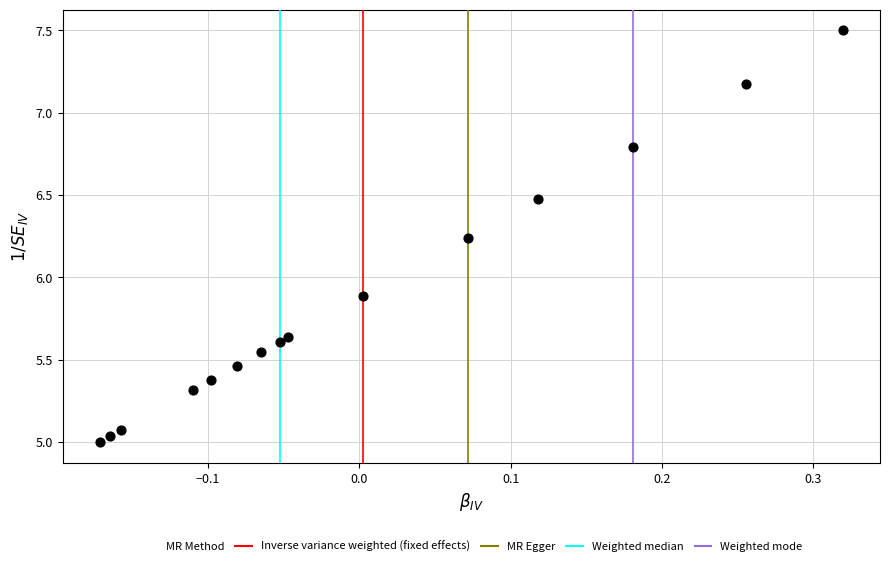

What Y value in the scatter plot is closest to 6?

5.9